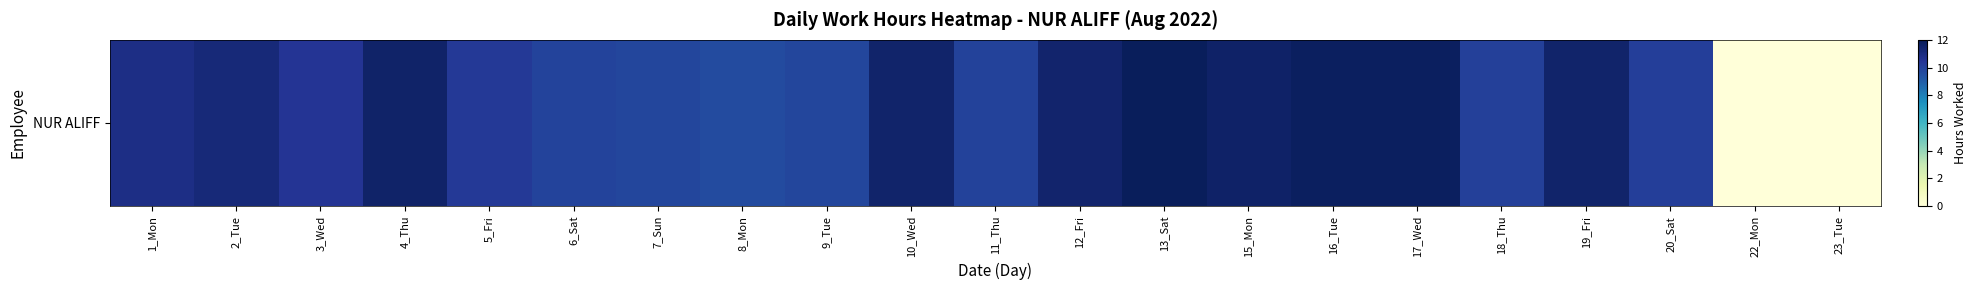

The value at 18_Thu is 2.1. True or false?

False